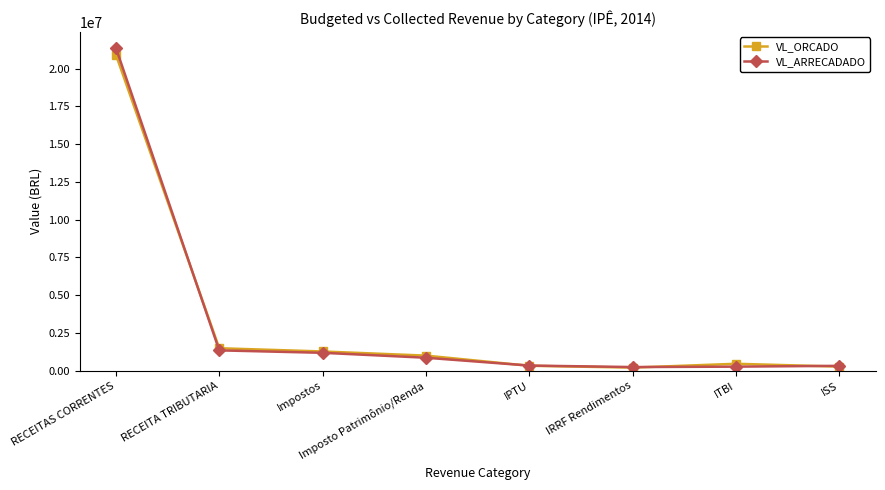

What is the sum of the VL_ORCADO values at ISS and ITBI?

737000.0